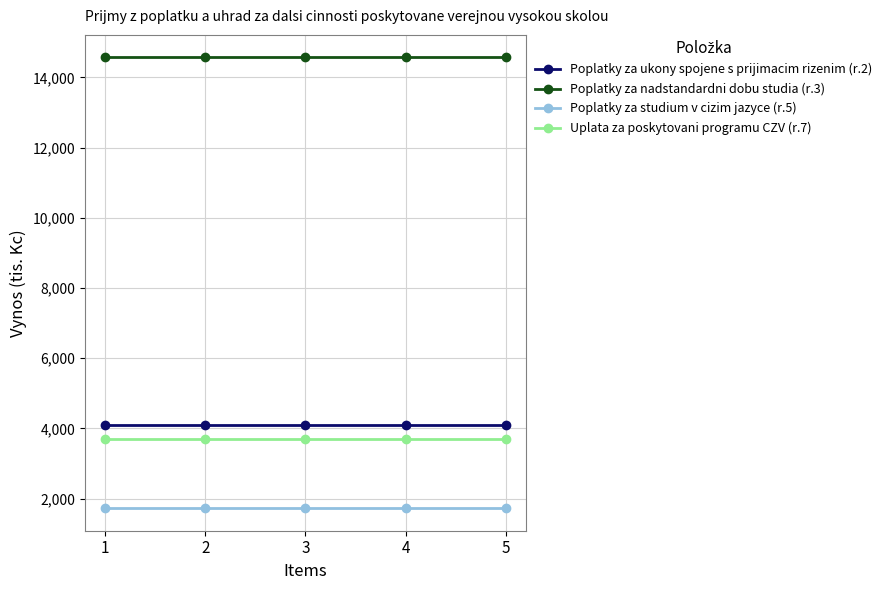

Reading left to right, list all the values displayed in this chart.

Poplatky za ukony spojene s prijimacim rizenim (r.2): 1=4090	2=4090	3=4090	4=4090	5=4090
Poplatky za nadstandardni dobu studia (r.3): 1=14570	2=14570	3=14570	4=14570	5=14570
Poplatky za studium v cizim jazyce (r.5): 1=1729	2=1729	3=1729	4=1729	5=1729
Uplata za poskytovani programu CZV (r.7): 1=3709	2=3709	3=3709	4=3709	5=3709